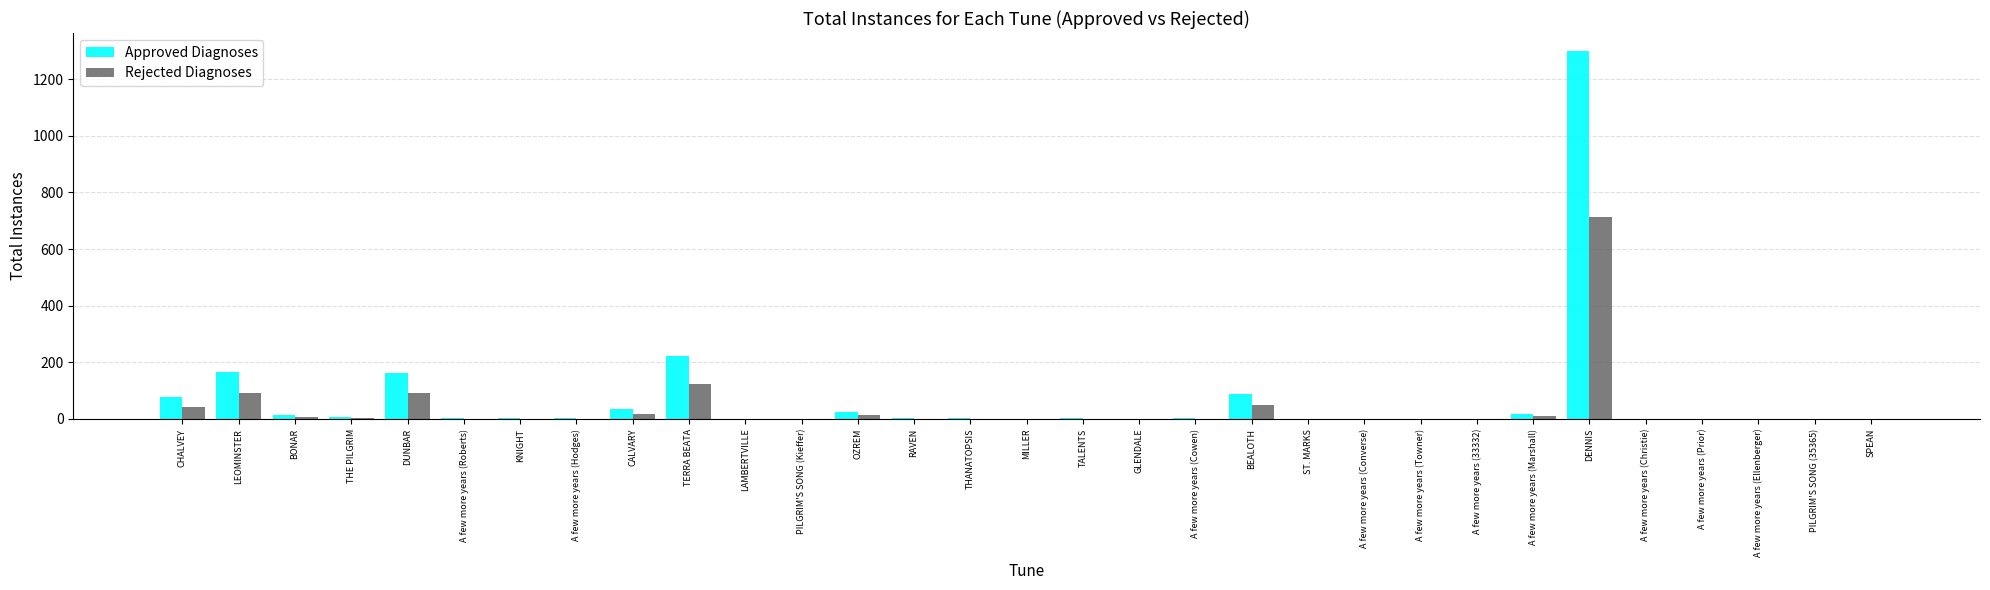

What is the sum of all Approved Diagnoses values?

2144